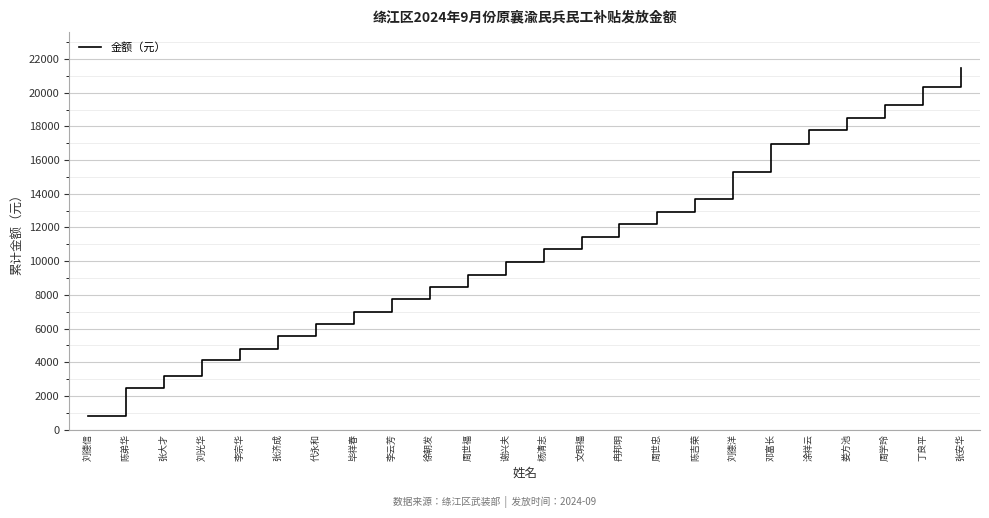

Reading left to right, transcribe all the data shown in this chart.

刘德信=803	陈弟华=2443	张大才=3185	刘光华=4111	李宗华=4806	张济成=5541	代永和=6243	毕祥春=6980	李云芳=7738	徐朝发=8451	周世福=9208	谢兴夫=9965	杨清志=10696	文明福=11440	冉邦明=12218	周世忠=12906	陈吉荣=13684	刘德洋=15324	邓富长=16964	涂祥云=17767	娄方池=18515	周学玲=19276	丁良平=20366	张安华=21456